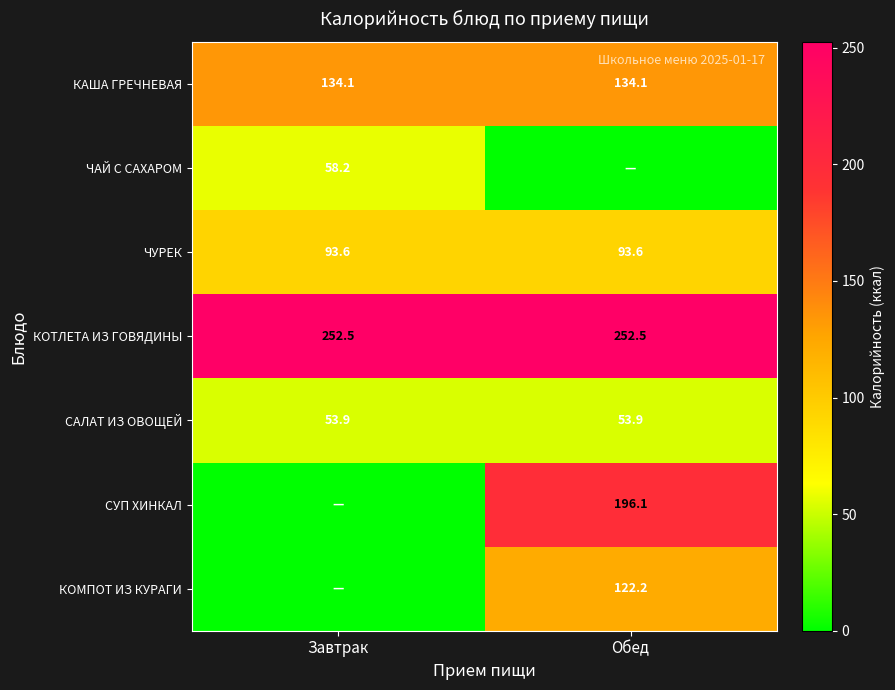

The value of САЛАТ ИЗ ОВОЩЕЙ at Обед is 84.4. True or false?

False